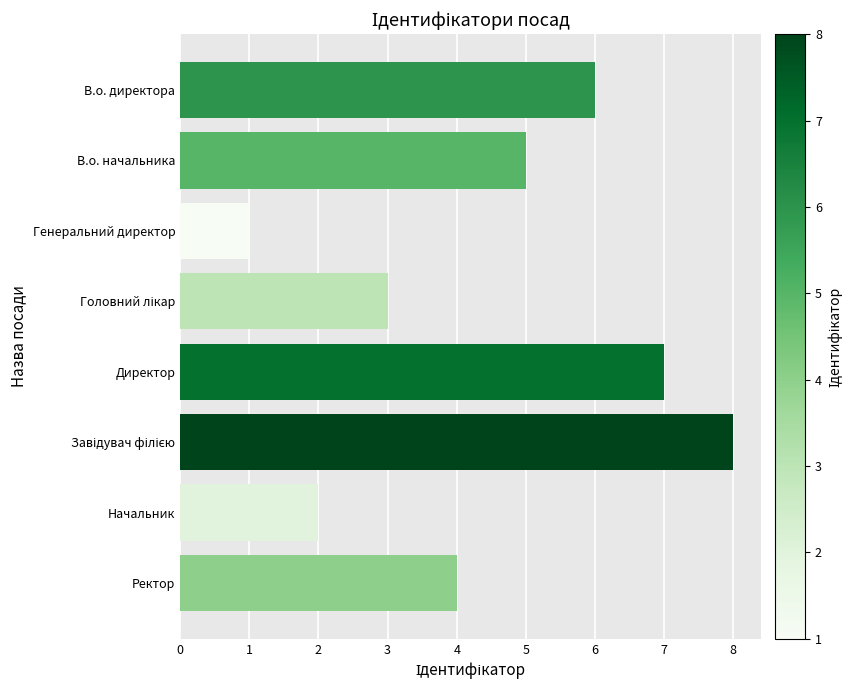

Count the values in the range 3 to 7.

5